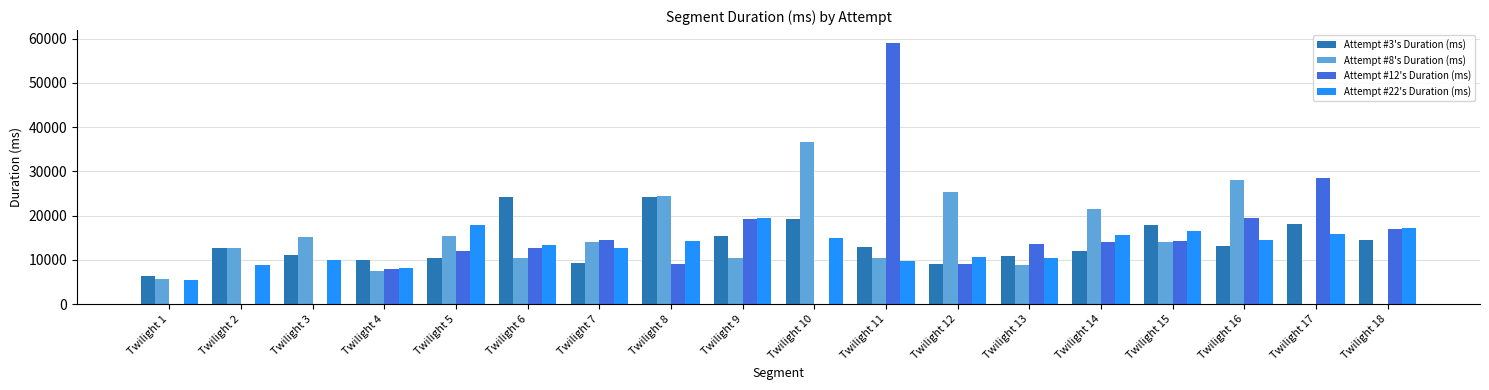

The value of Attempt #3's Duration (ms) at Twilight 14 is 4800. True or false?

False